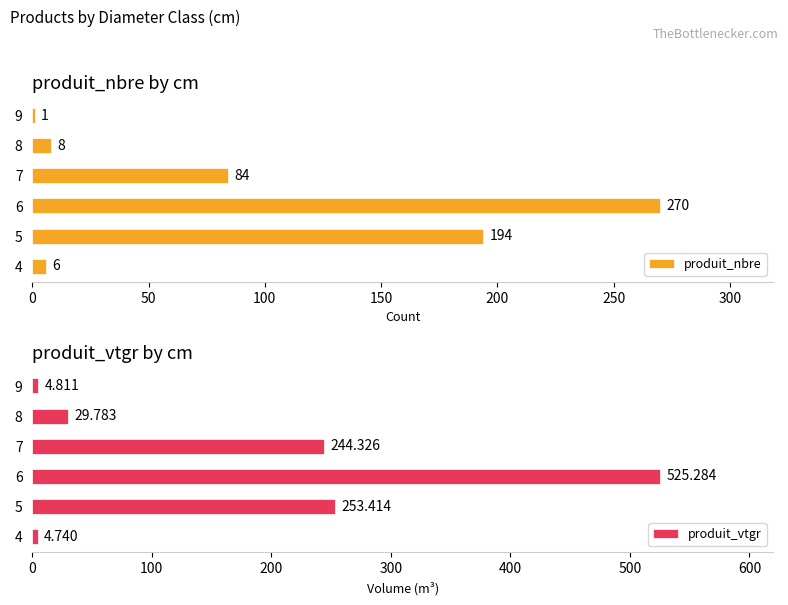

What is the maximum value for produit_vtgr?

525.3